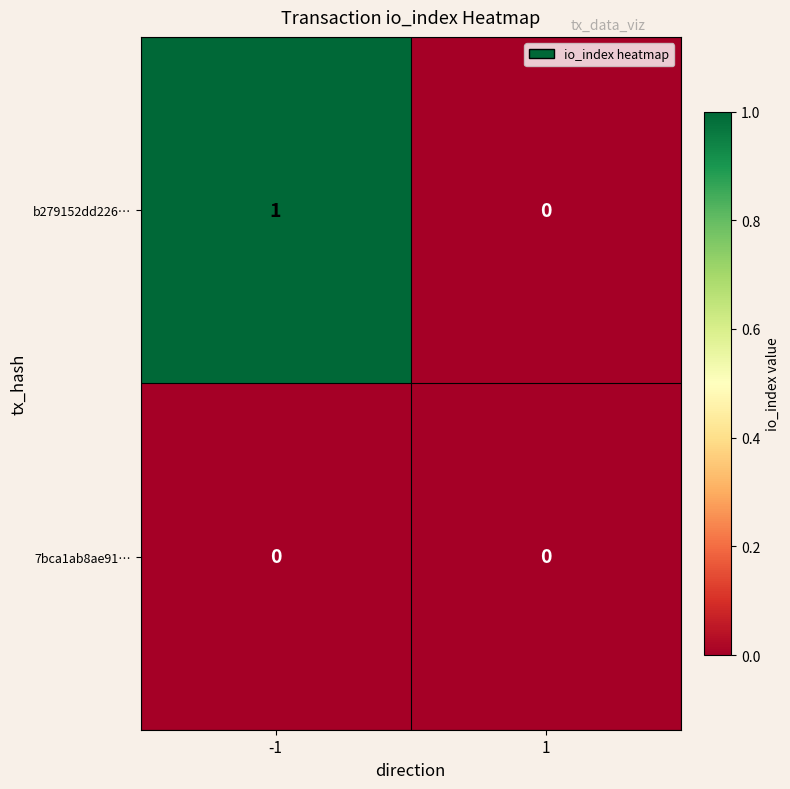

Rank the series by their average value, from highest to lowest.

b279152dd226…, 7bca1ab8ae91…